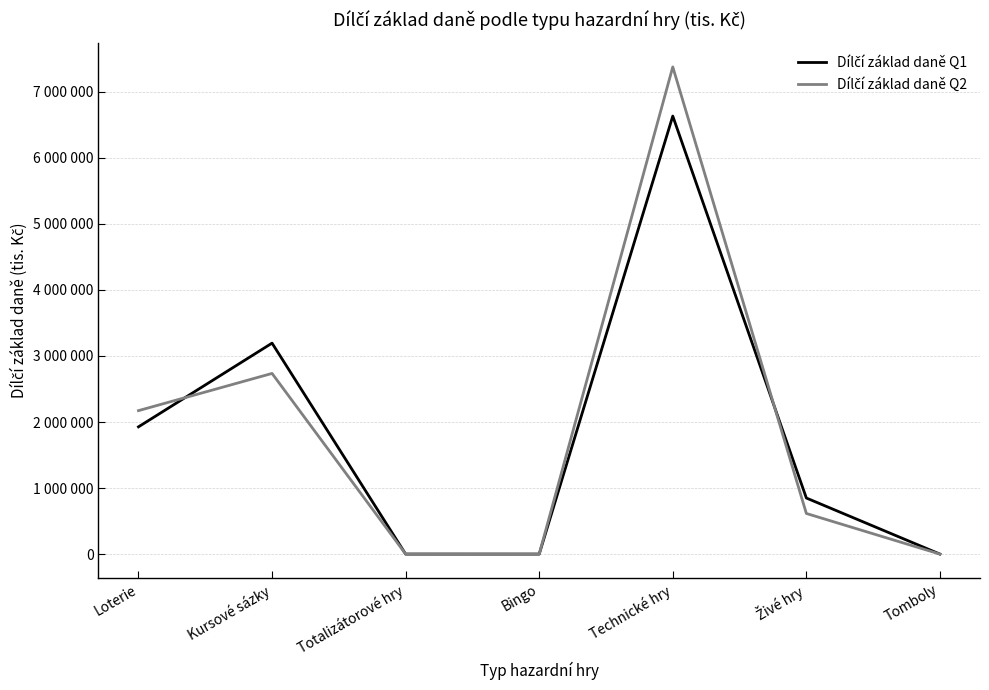

True or false: Dílčí základ daně Q2 has a value of 7376531 at Technické hry.

True